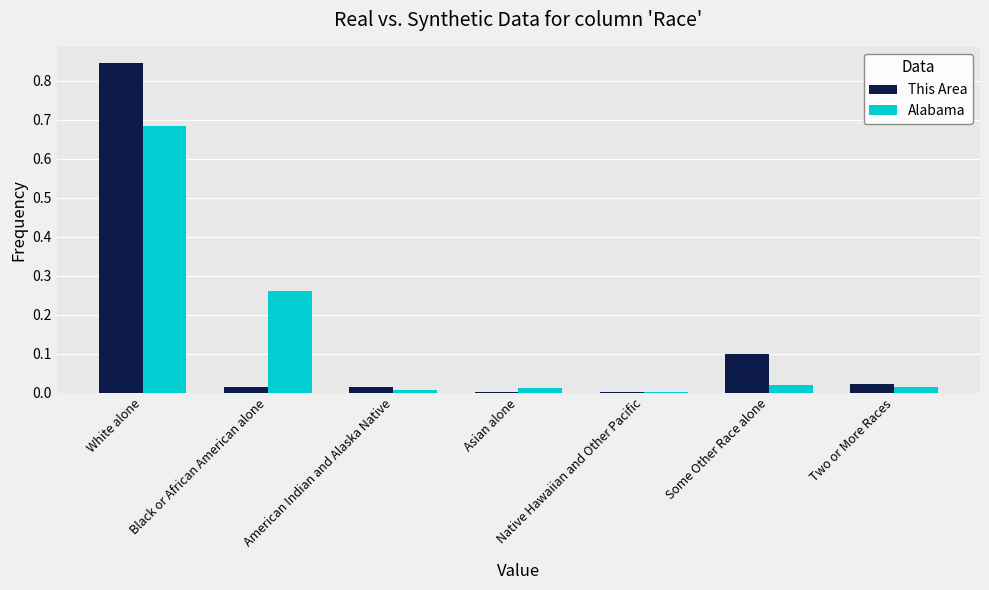

What is the sum of all This Area values?

1.0